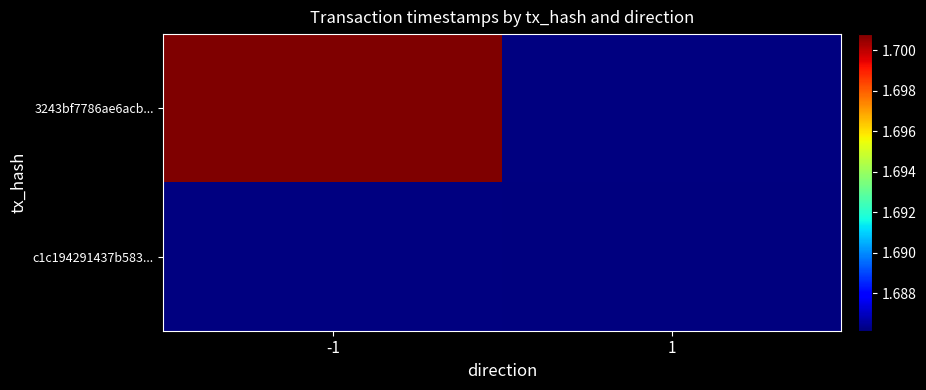

What is the smallest value displayed?

1686149441.0